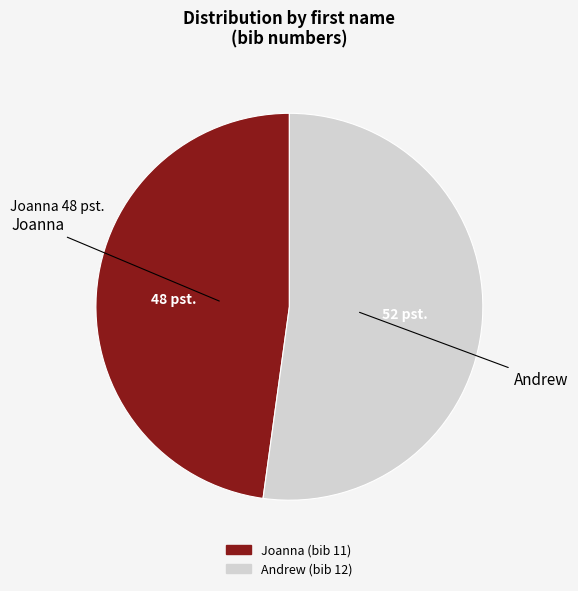

Rank the categories by value from highest to lowest.

Andrew, Joanna